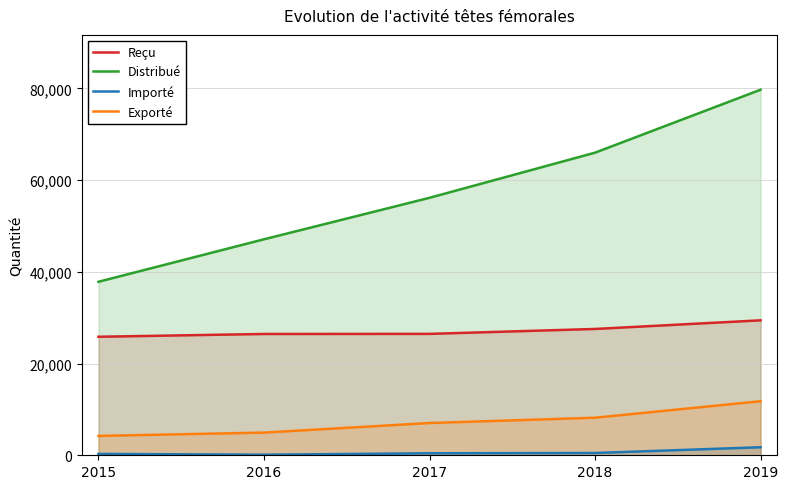

Which series has the largest range (max minus min)?

Distribué